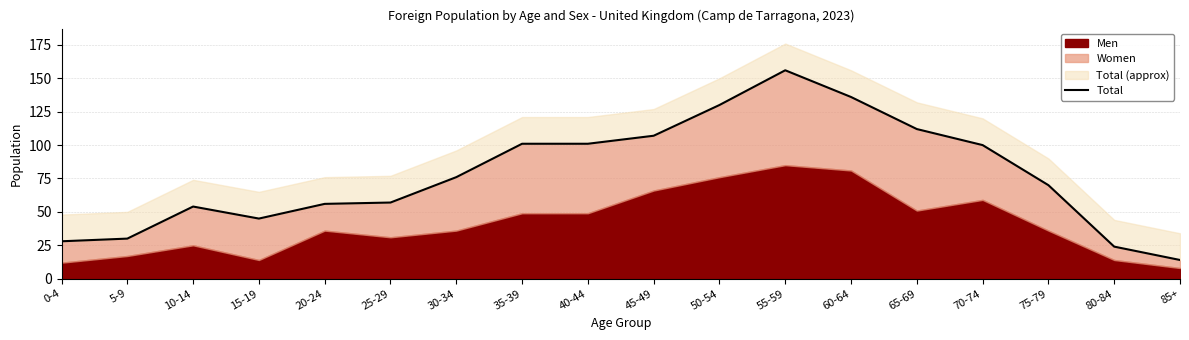

The value at 15-19 is 29. True or false?

False